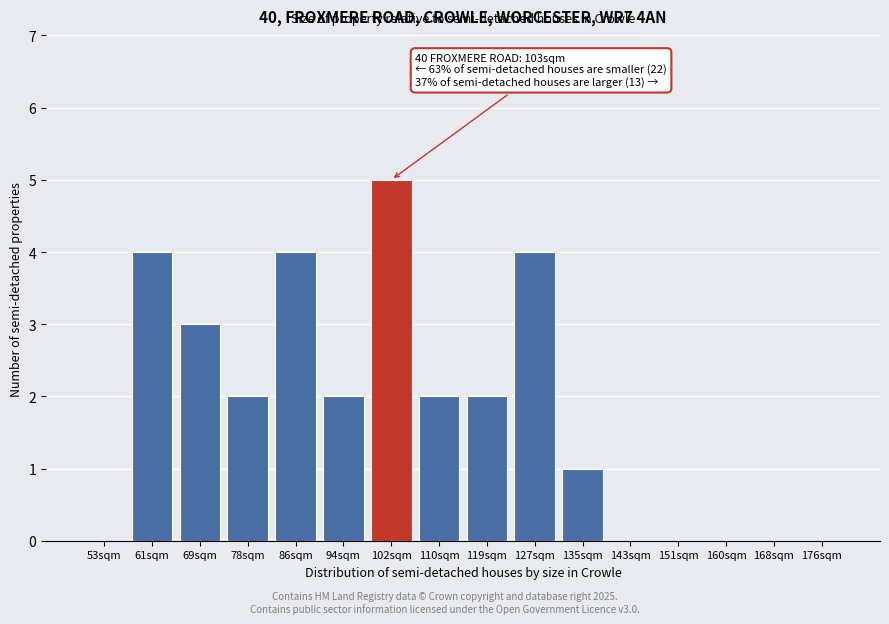

Reading right to left, extract all data points from this chart.

176sqm=0	168sqm=0	160sqm=0	151sqm=0	143sqm=0	135sqm=1	127sqm=4	119sqm=2	110sqm=2	102sqm=5	94sqm=2	86sqm=4	78sqm=2	69sqm=3	61sqm=4	53sqm=0